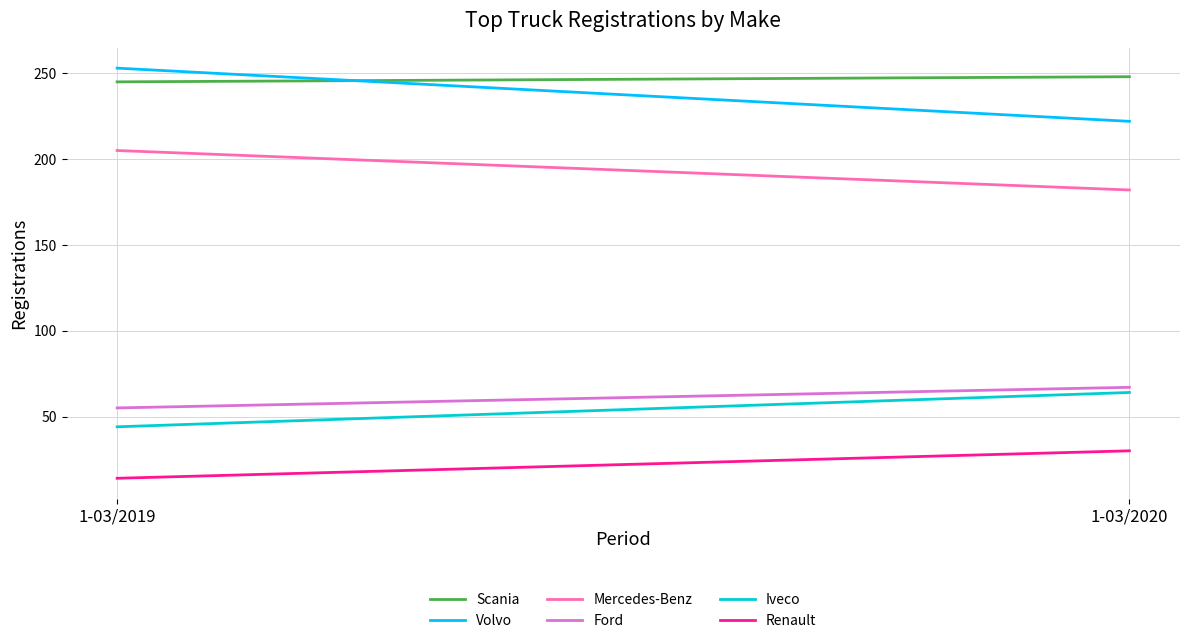

Reading left to right, transcribe all the data shown in this chart.

Scania: 1-03/2019=245	1-03/2020=248
Volvo: 1-03/2019=253	1-03/2020=222
Mercedes-Benz: 1-03/2019=205	1-03/2020=182
Ford: 1-03/2019=55	1-03/2020=67
Iveco: 1-03/2019=44	1-03/2020=64
Renault: 1-03/2019=14	1-03/2020=30